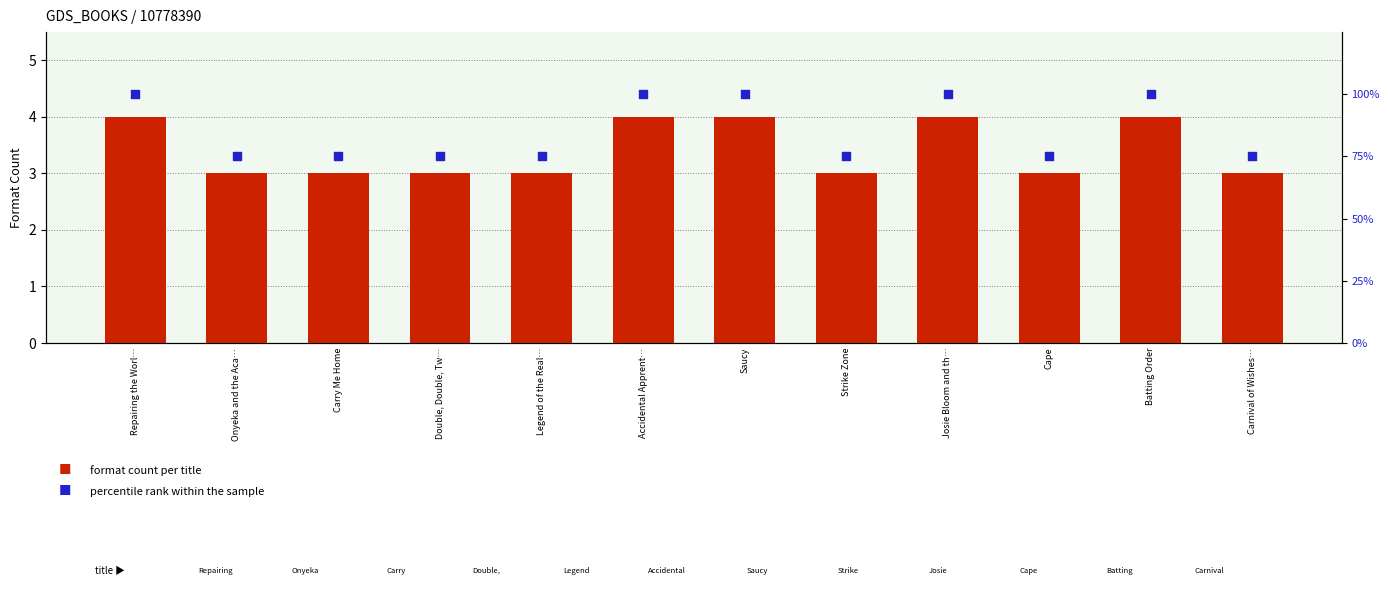

What is the total value across all series at Cape?

78